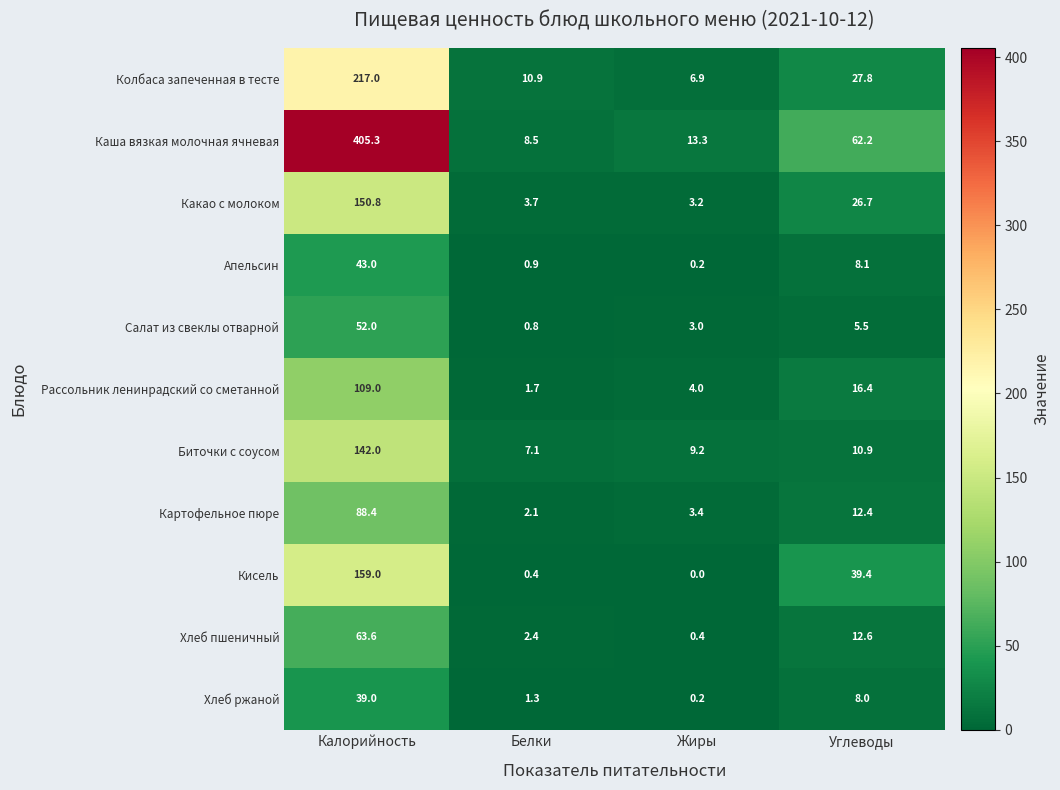

Which series changed the most between Калорийность and Жиры?

Каша вязкая молочная ячневая